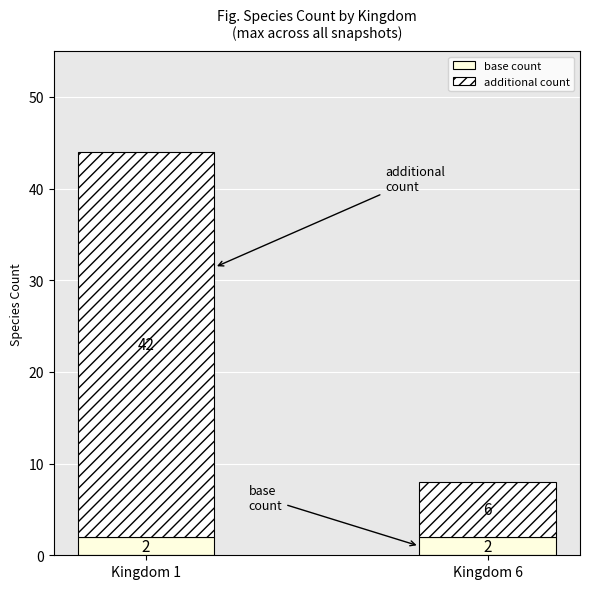

Where is additional count nearest to the value 24?

Kingdom 1